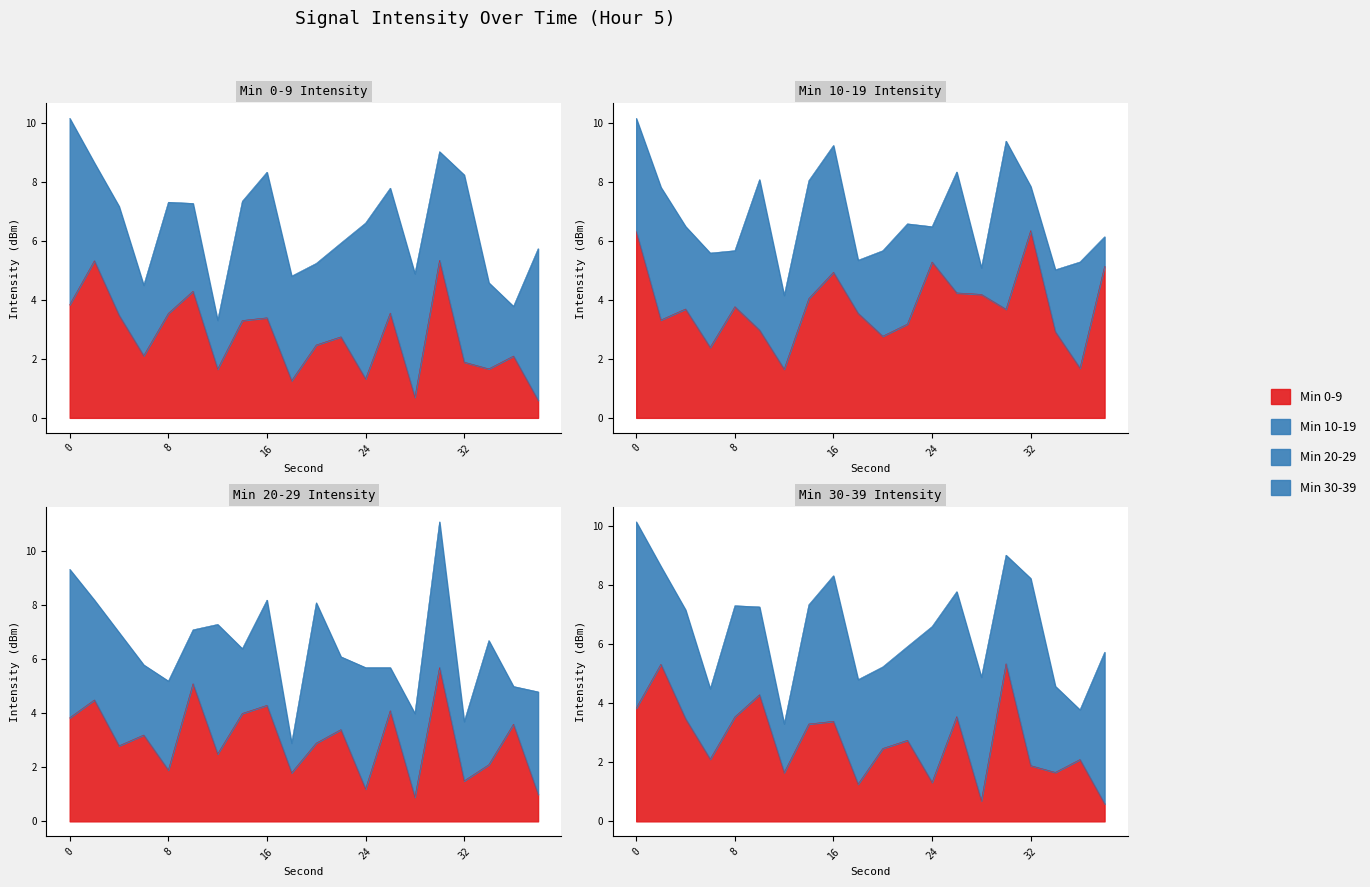

What is the smallest value displayed?

0.6